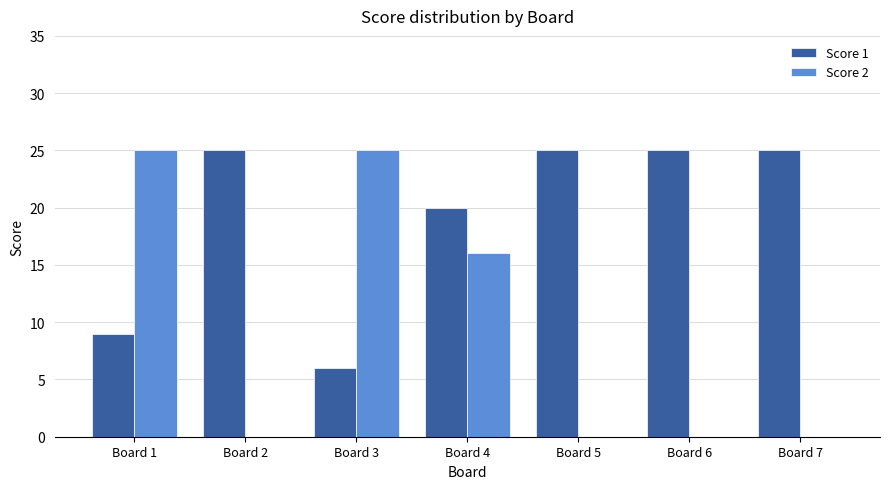

What is the sum of all Score 1 values?

135